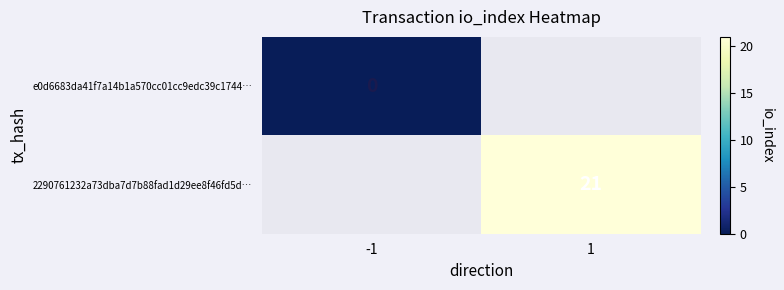

Which category has the highest value across all series?

1